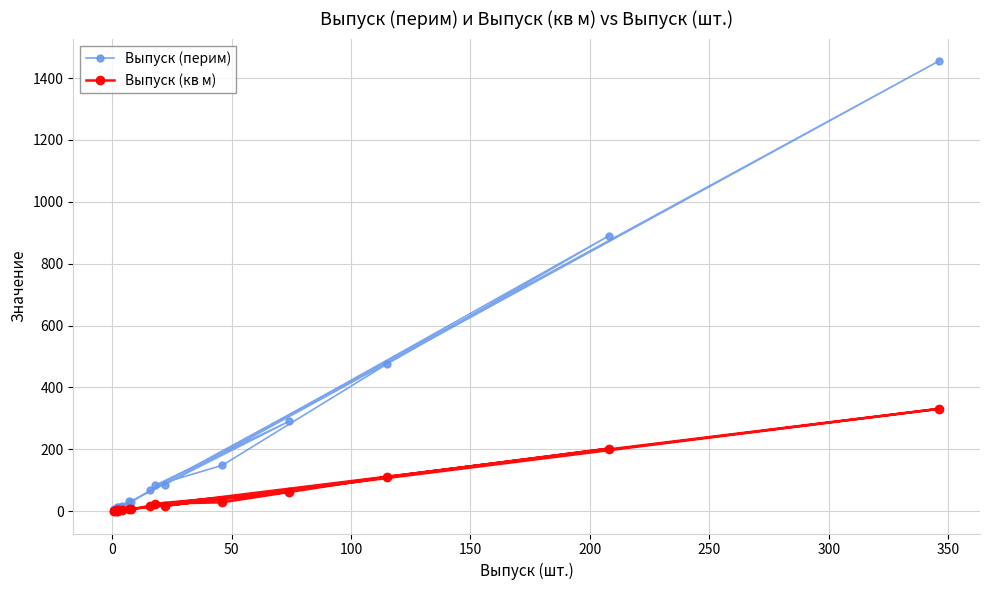

True or false: Выпуск (перим) and Выпуск (кв м) intersect in this chart.

False